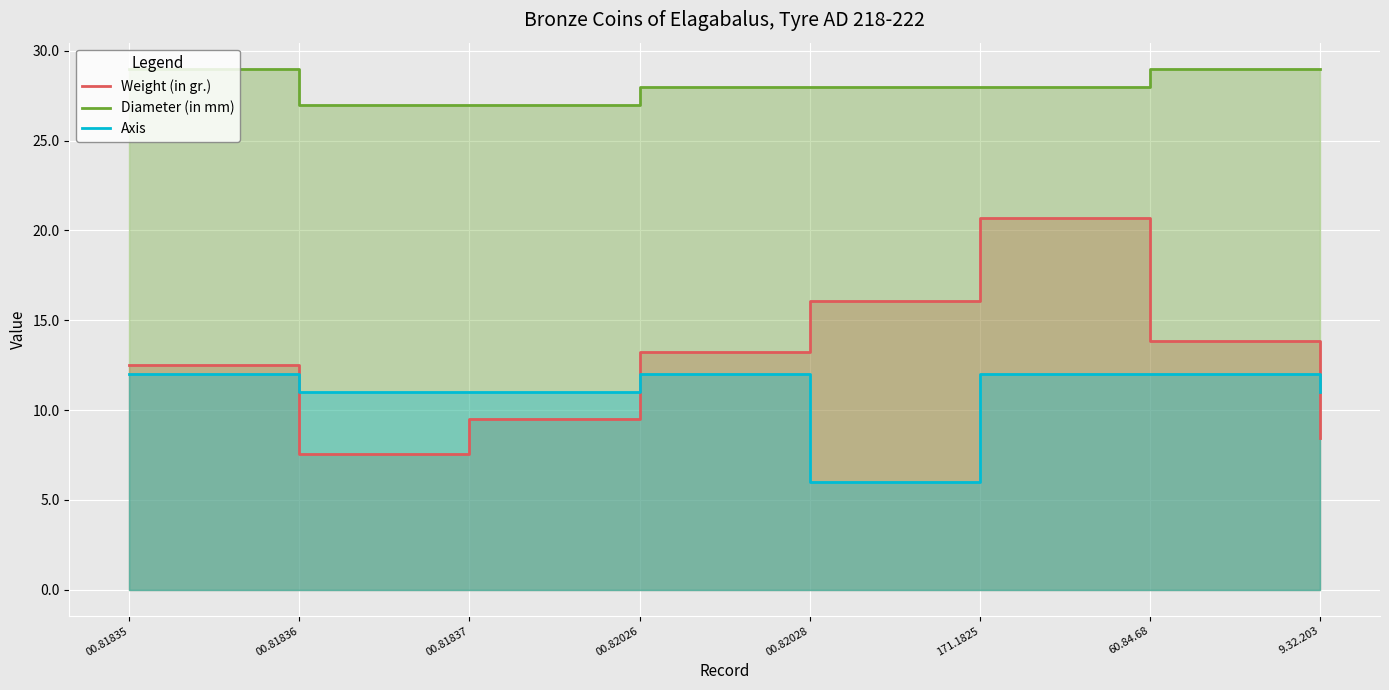

Reading left to right, extract all data points from this chart.

Weight (in gr.): 12.5	7.6	9.5	13.3	16.1	20.7	13.8	8.4
Diameter (in mm): 29.0	27.0	27.0	28.0	28.0	28.0	29.0	29.0
Axis: 12.0	11.0	11.0	12.0	6.0	12.0	12.0	11.0